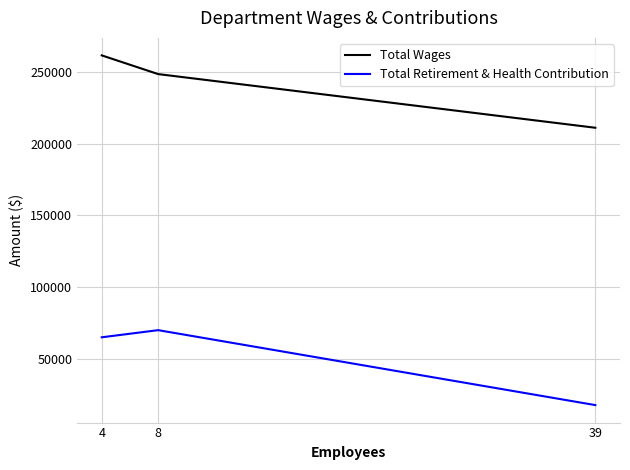

What is the average value of the Total Wages series?

240268